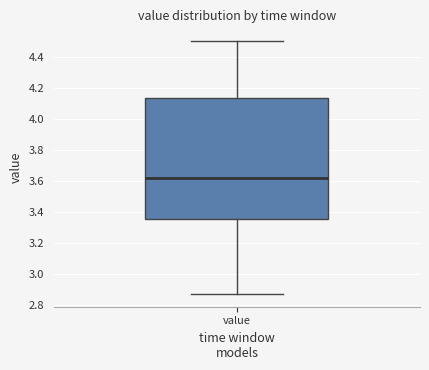

Transcribe this box plot: give where the median line is, the range the box spans, and where the two whiskers end, as read against the y-axis. The values are not printed on the chart, so give them approximately, as read against the axis.

median 3.62, box 3.36 to 4.14, whiskers 2.88 to 4.50